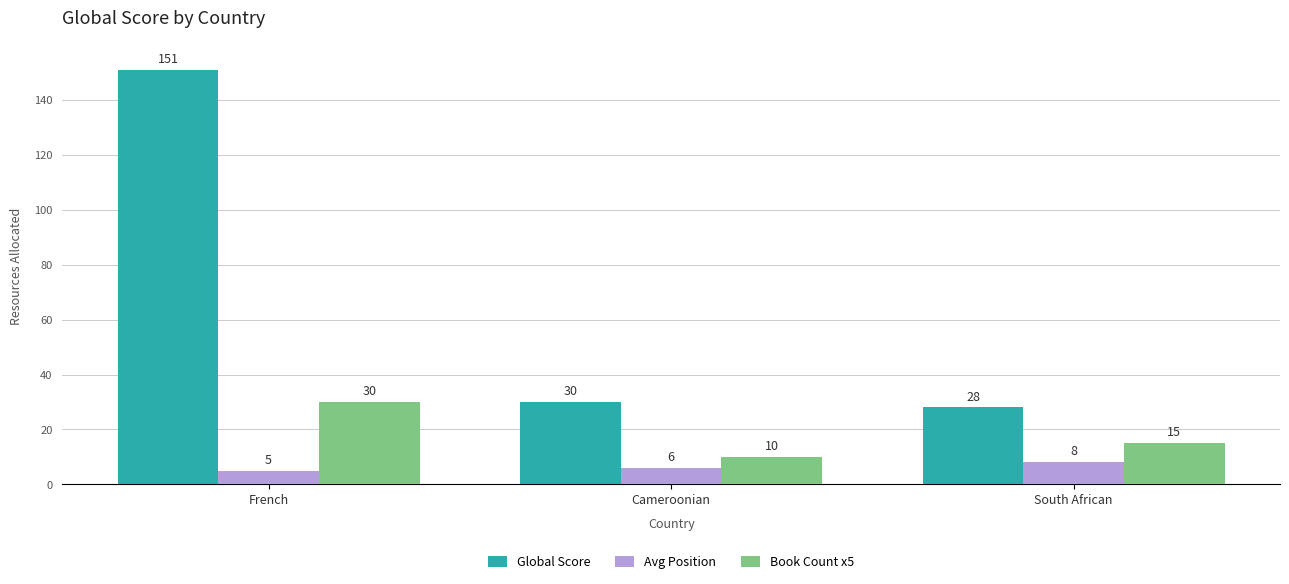

How many bars are there in each group?

3